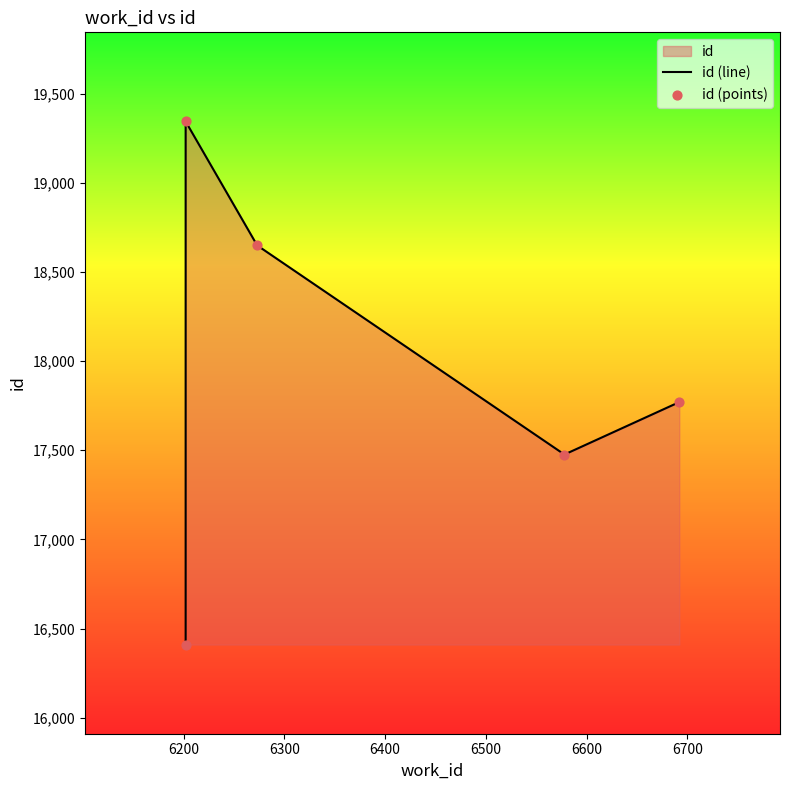

What is the total value across all series at 6300?

37298